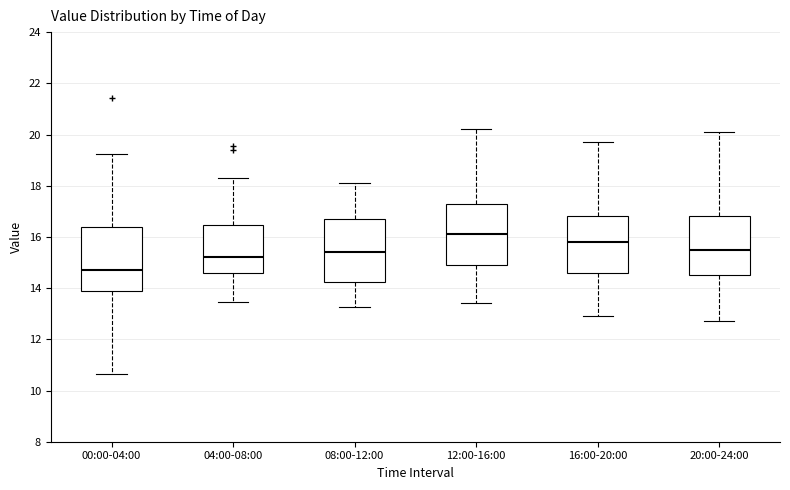

Reading left to right, read every box against the y-axis: the position of its median line, the range the box covers, and the ends of its whiskers. The values are not printed on the chart, so give them approximately, as read against the axis.

00:00-04:00: median 14.8, box 13.8 to 16.4, whiskers 10.6 to 19.2
04:00-08:00: median 15.2, box 14.6 to 16.4, whiskers 13.4 to 18.4
08:00-12:00: median 15.4, box 14.2 to 16.8, whiskers 13.2 to 18.2
12:00-16:00: median 16.2, box 15.0 to 17.4, whiskers 13.4 to 20.2
16:00-20:00: median 15.8, box 14.6 to 16.8, whiskers 13.0 to 19.8
20:00-24:00: median 15.6, box 14.6 to 16.8, whiskers 12.8 to 20.2